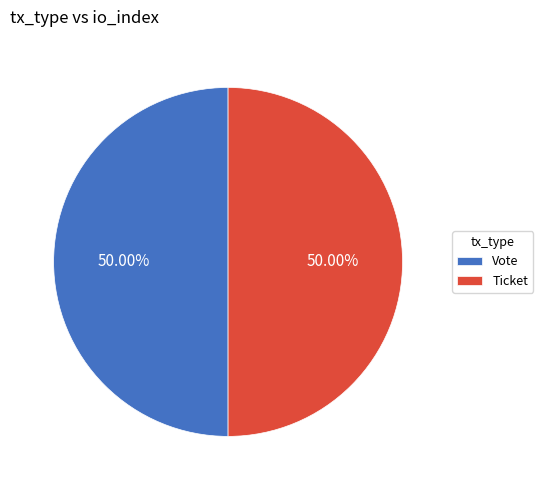

What is the ratio of the value at Ticket to the value at Vote?

1.0